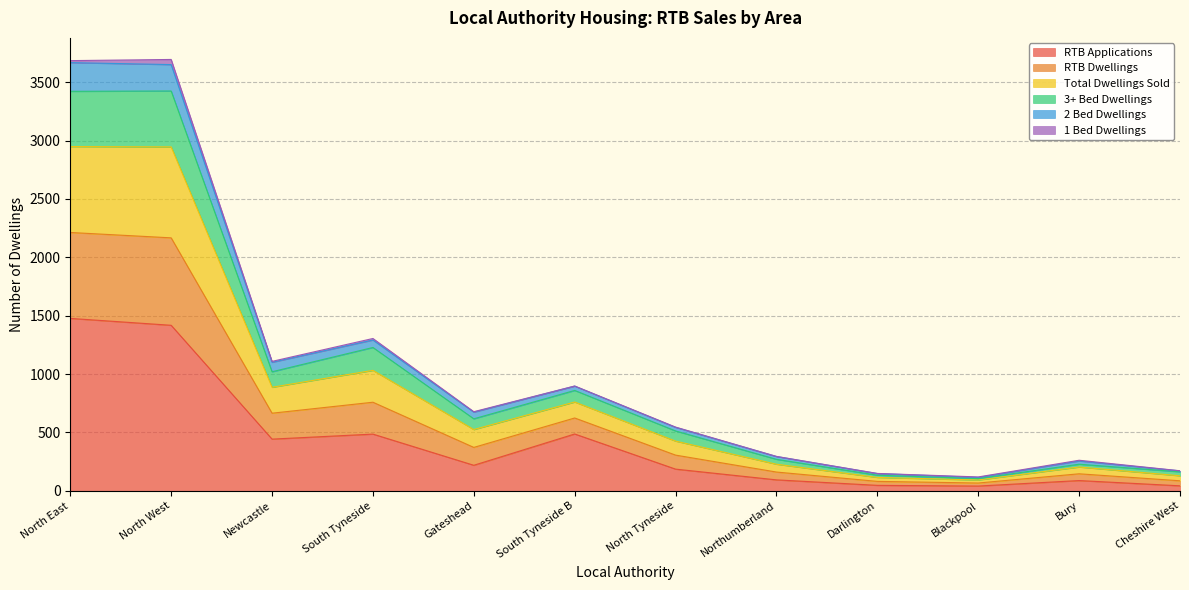

The value of RTB Applications at Northumberland is 94. True or false?

True